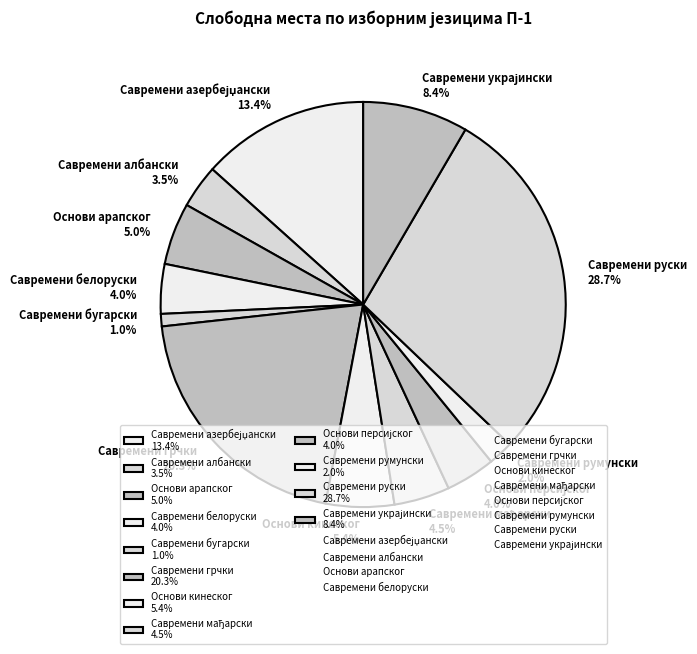

What percentage is NOT represented by Основи кинеског?

94.6%